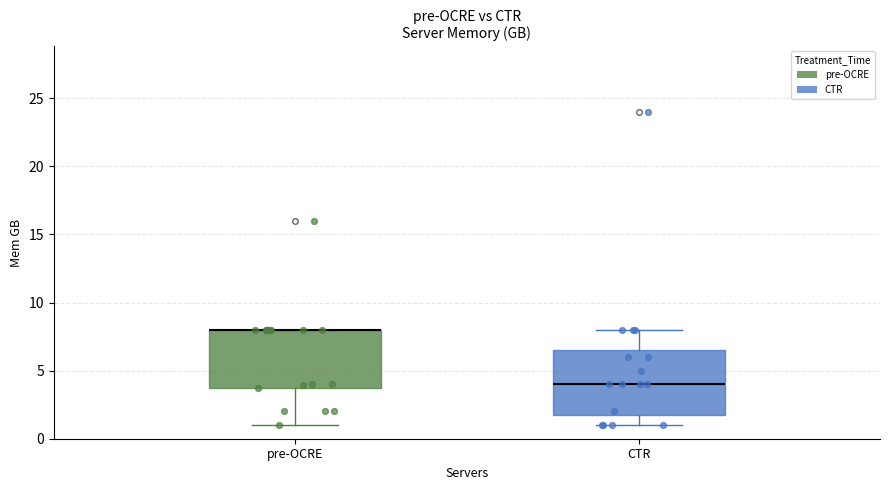

Reading left to right, transcribe this box plot: for each box, give where its median line is, the range the box spans, and where its two whiskers end, as read against the y-axis. The values are not printed on the chart, so give them approximately, as read against the axis.

pre-OCRE: median 8.0 (drawn on the box's upper edge), box 4.0 to 8.0, whiskers 1.0 to 8.0
CTR: median 4.0, box 2.0 to 6.5, whiskers 1.0 to 8.0